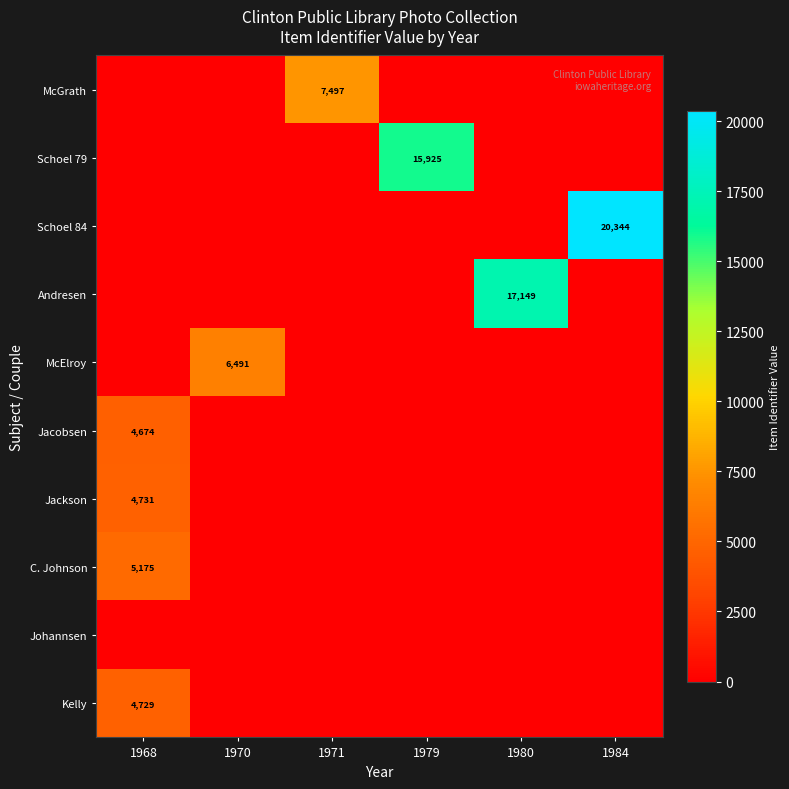

Which category has the lowest value across all series?

1968